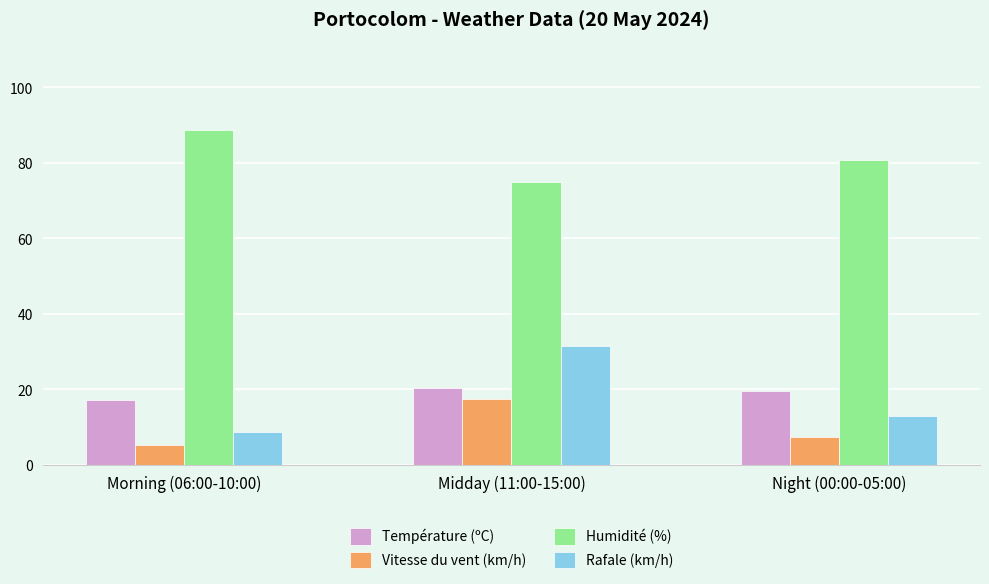

What is the difference between the maximum and minimum values in the Vitesse du vent (km/h) series?

12.1